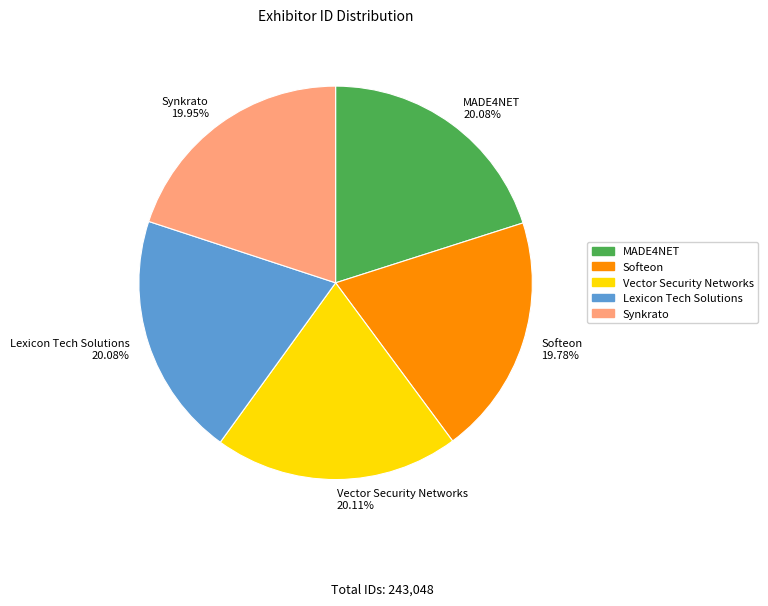

To the nearest percent, what is the average slice percentage?

20%